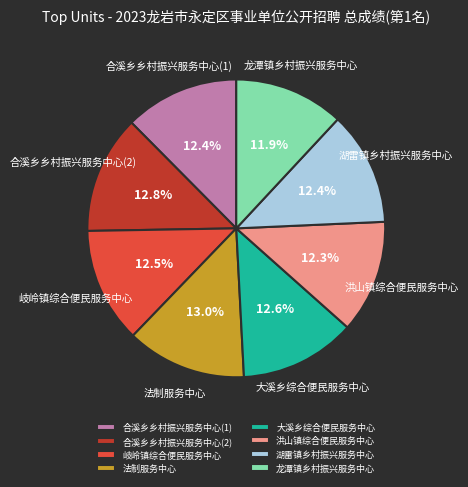

What percentage is the 大溪乡综合便民服务中心 slice, to the nearest percent?

13%